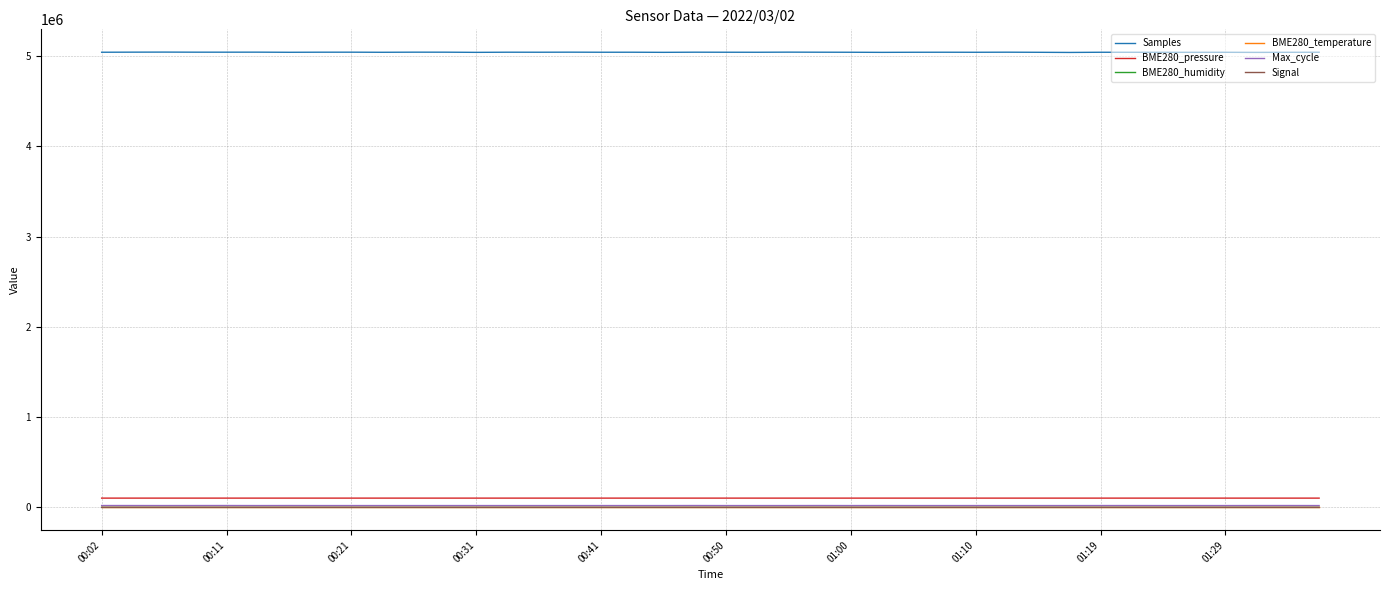

Which series has the largest total across all categories?

Samples